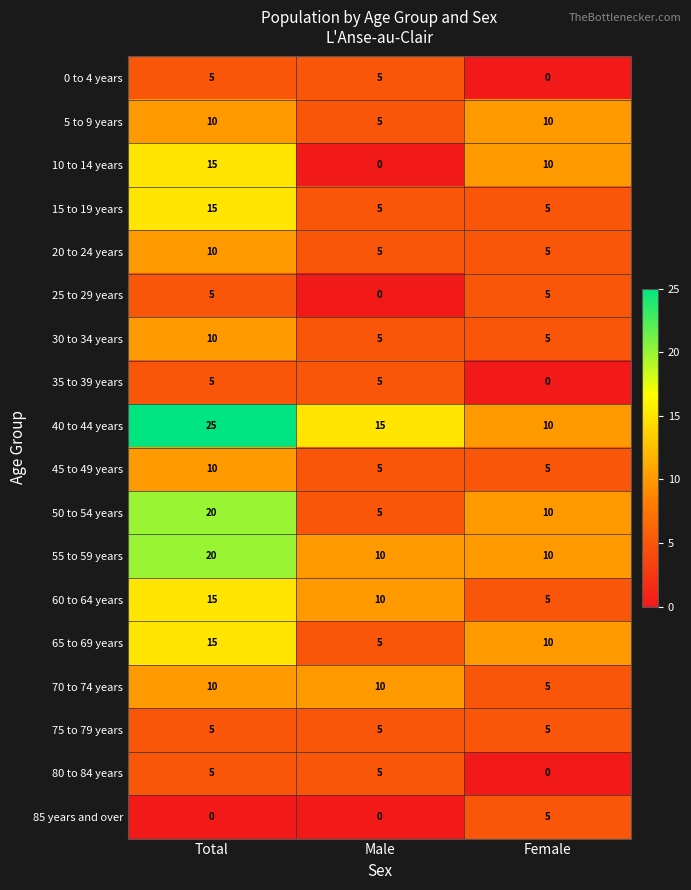

Count the number of categories in the chart.

3